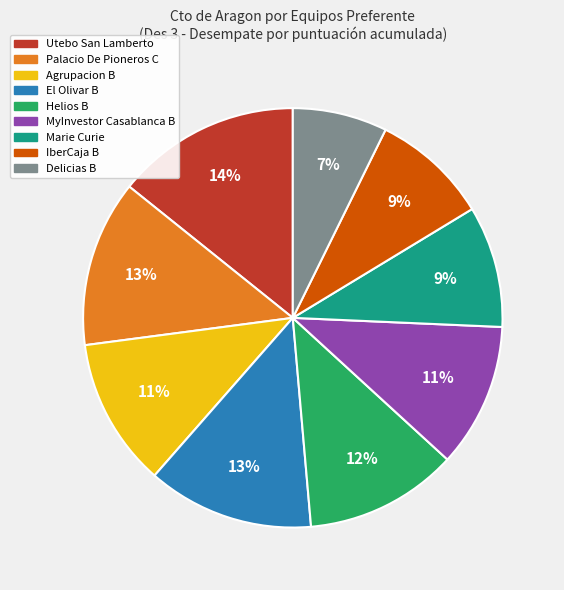

Which category has the smallest portion of the pie?

Delicias B